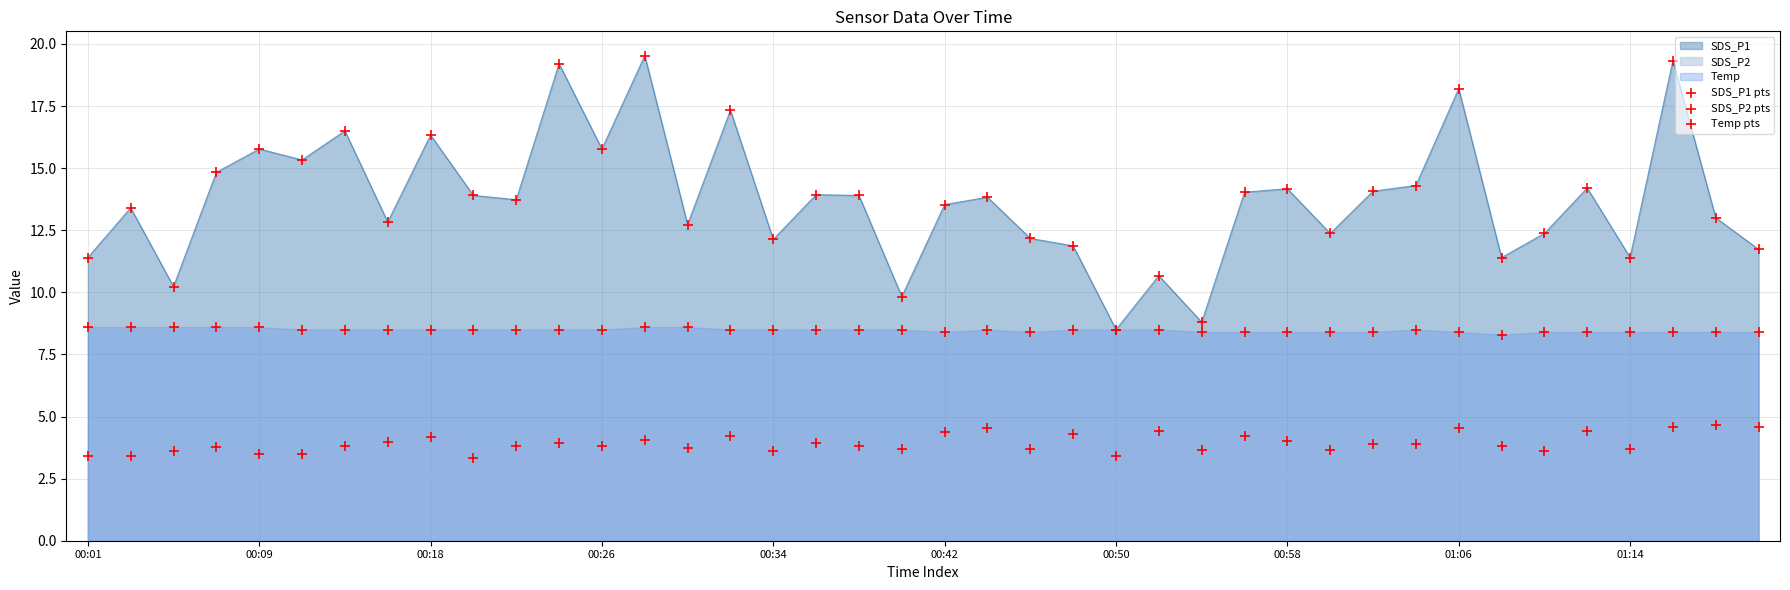

Is the value of SDS_P1 pts at 30 greater than the value of Temp pts at 35?

Yes